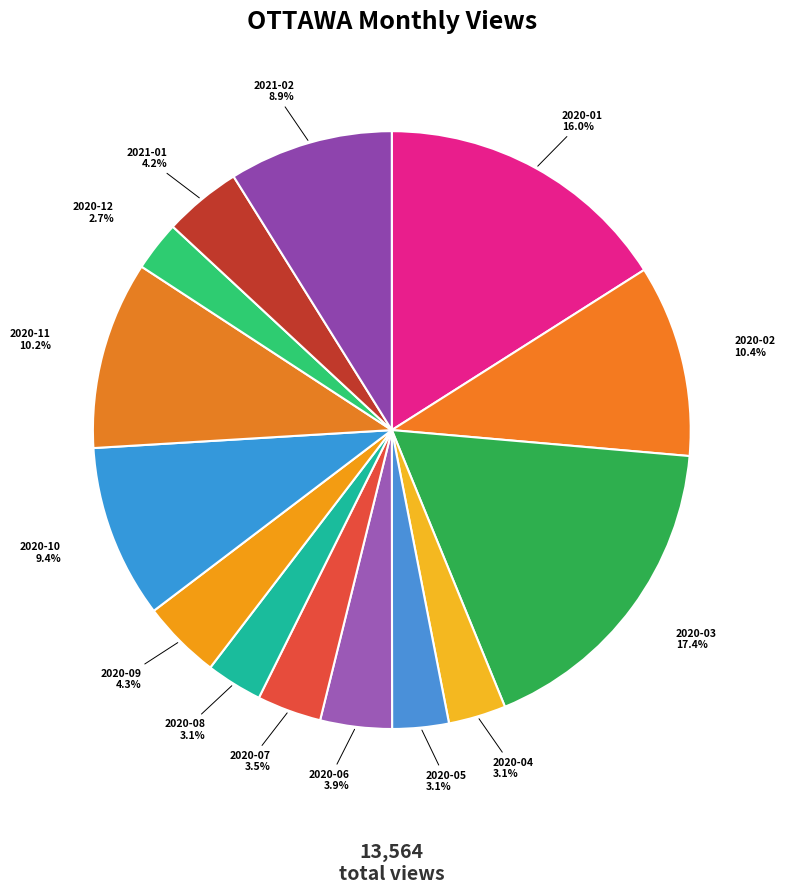

Does 2020-11 account for over 50% of the chart?

No